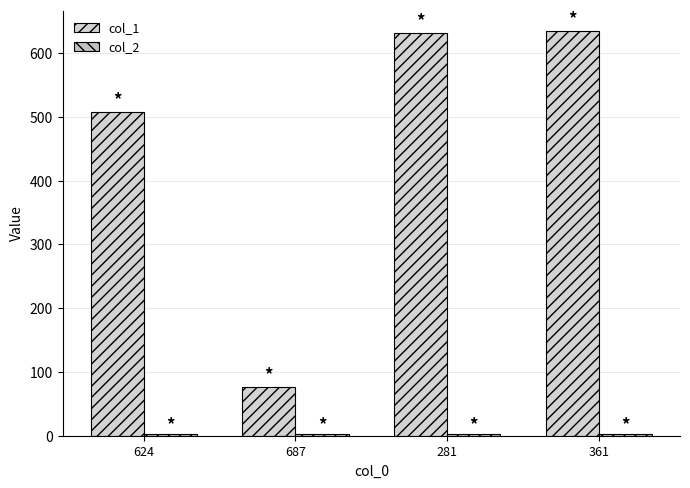

What is the difference between the highest and lowest values at 281?

628